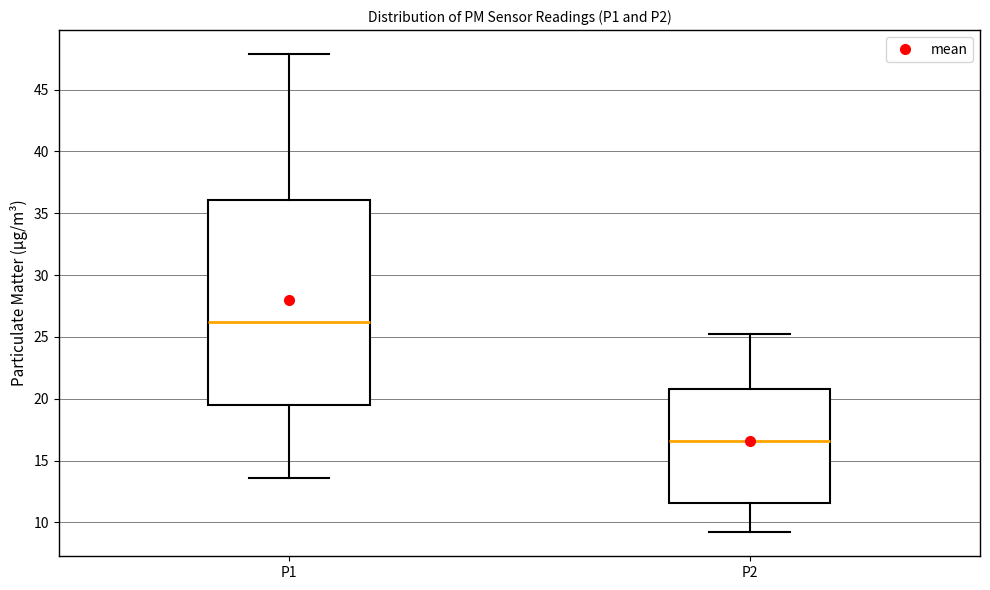

Reading left to right, transcribe this box plot: for each box, give where its median line is, the range the box spans, and where its two whiskers end, as read against the y-axis. The values are not printed on the chart, so give them approximately, as read against the axis.

P1: median 26.0, box 19.5 to 36.0, whiskers 13.5 to 48.0
P2: median 16.5, box 11.5 to 21.0, whiskers 9.0 to 25.5